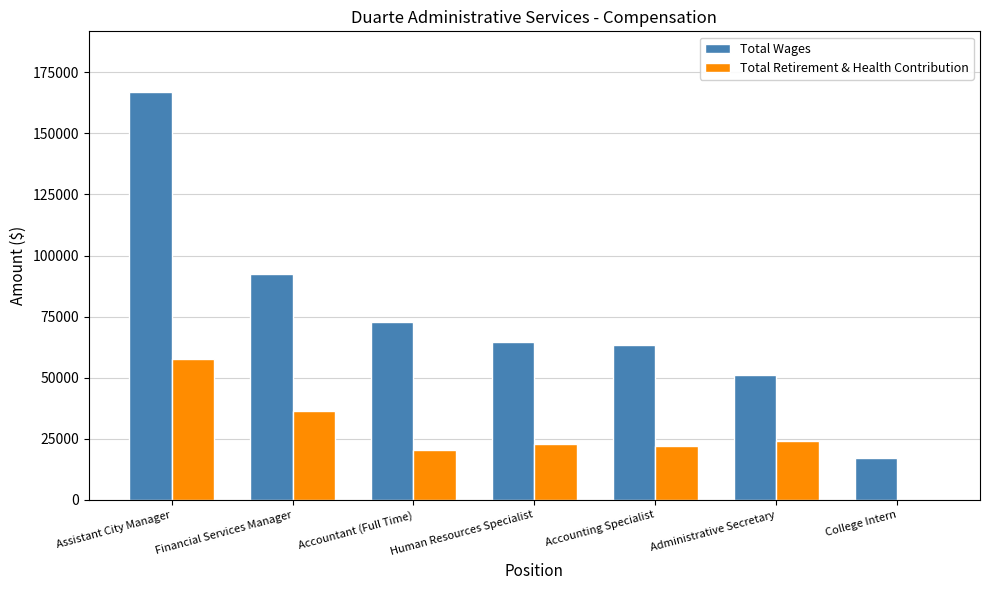

What is the greatest value displayed?

166734